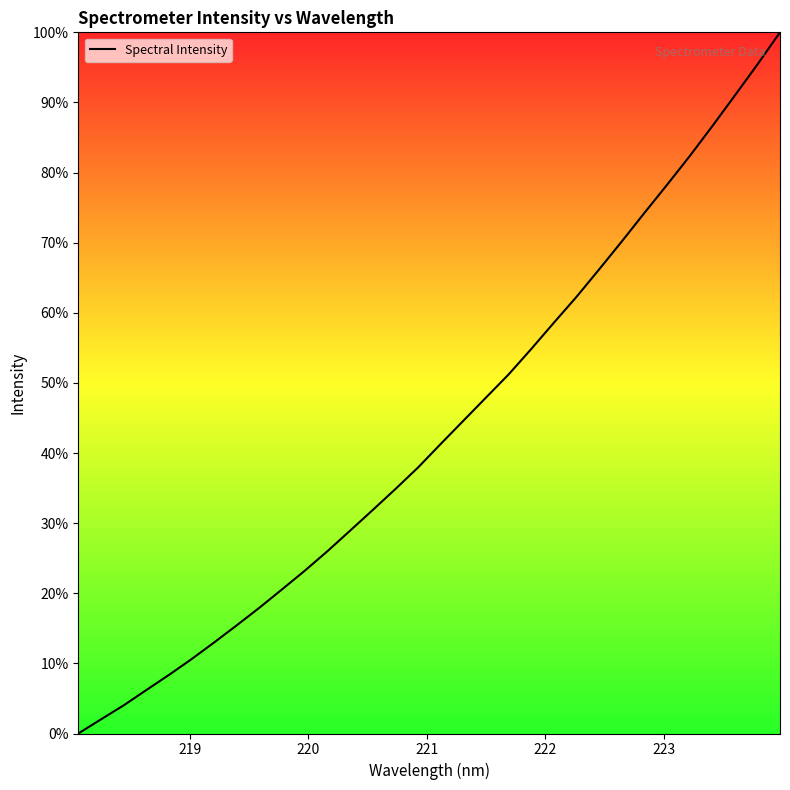

What is the greatest value displayed?

100.0